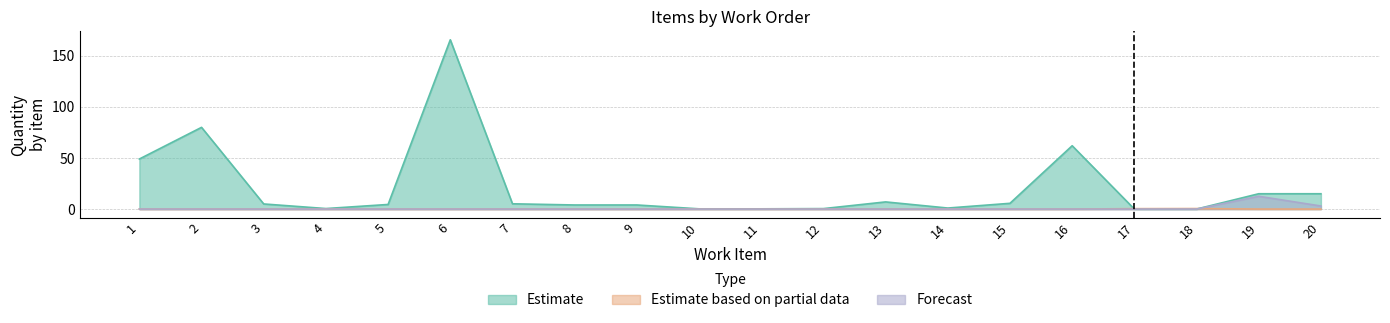

Reading left to right, transcribe all the data shown in this chart.

Estimate: 49.0	80.0	5.0	0.5	4.5	165.8	5.2	4.0	4.0	0.2	0.2	0.5	7.0	1.0	5.6	62.0	0.0	0.0	15.0	15.0
Estimate based on partial data: 0.0	0.0	0.0	0.0	0.0	0.0	0.0	0.0	0.0	0.0	0.0	0.0	0.0	0.0	0.0	0.0	0.4	0.5	0.0	0.0
Forecast: 0.0	0.0	0.0	0.0	0.0	0.0	0.0	0.0	0.0	0.0	0.0	0.0	0.0	0.0	0.0	0.0	0.0	0.0	12.5	3.0